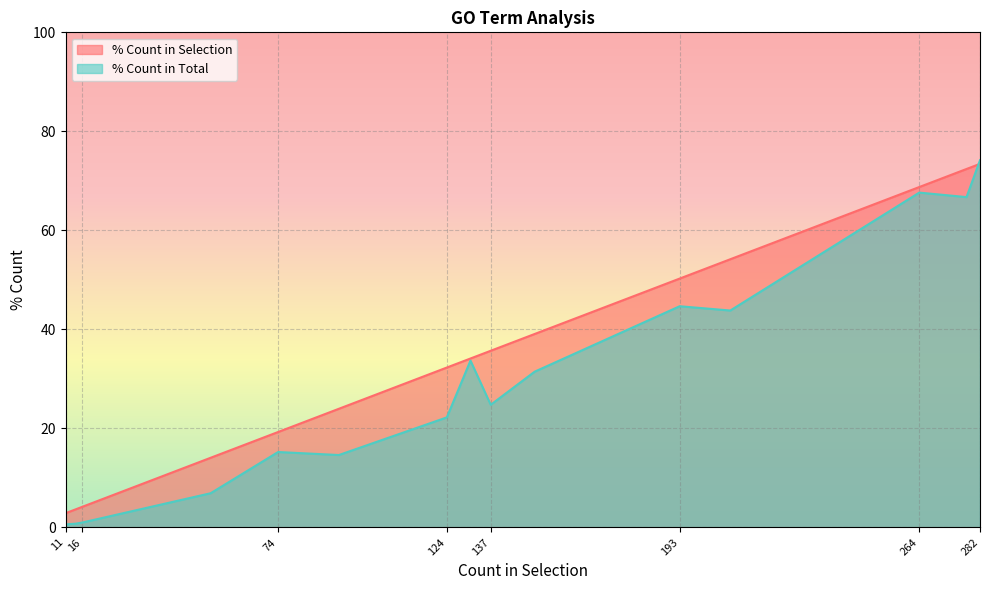

Rank the series at 74 from lowest to highest value.

% Count in Total, % Count in Selection